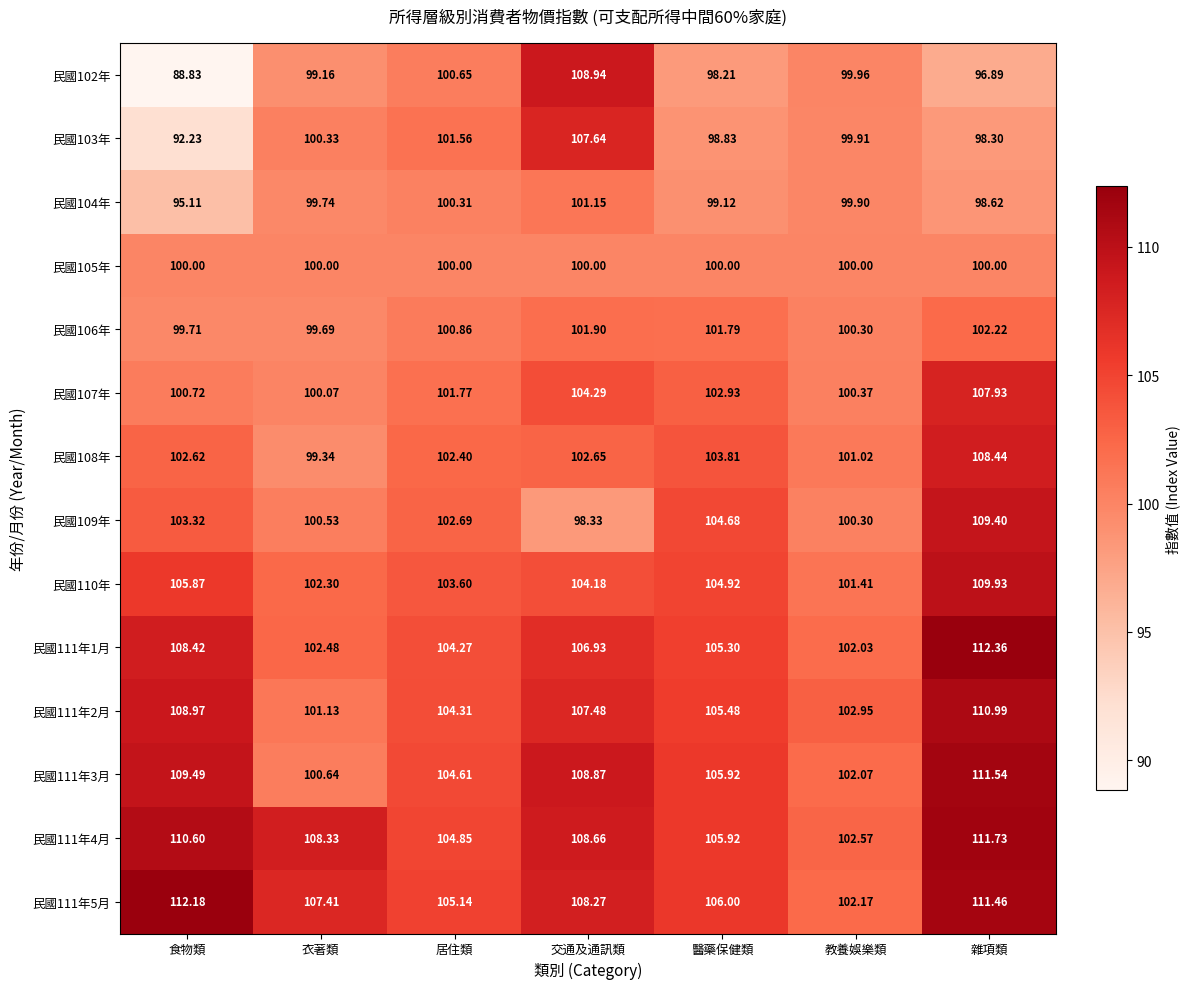

At which label does 民國102年 reach its peak?

交通及通訊類